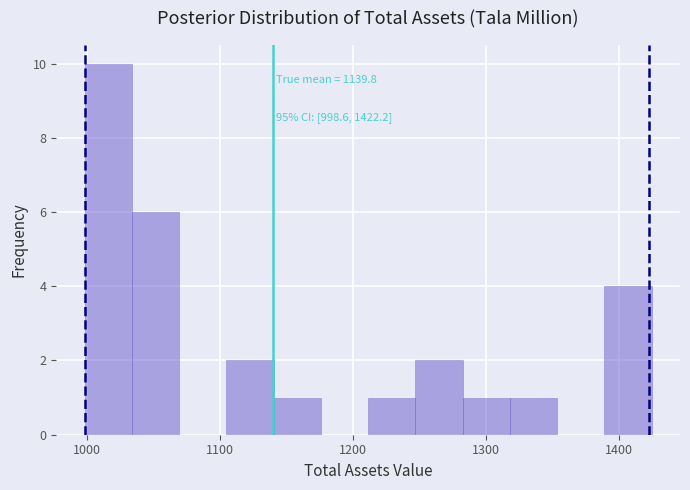

Read against the x-axis, roughly where is the centre of the tallest bar?

1020